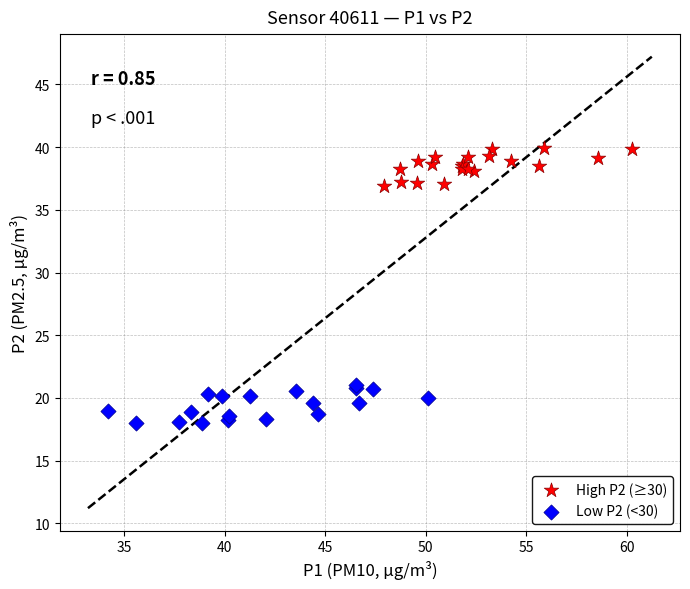

What are all the series names shown in the legend?

High P2 (≥30), Low P2 (<30)